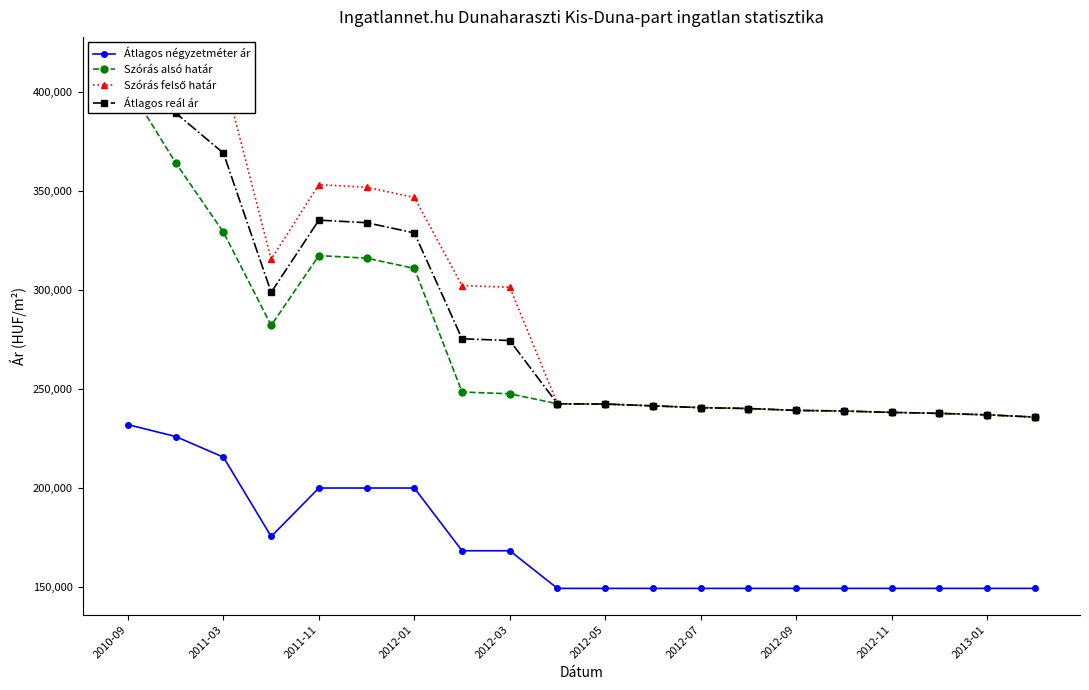

What is the greatest value displayed?

414422